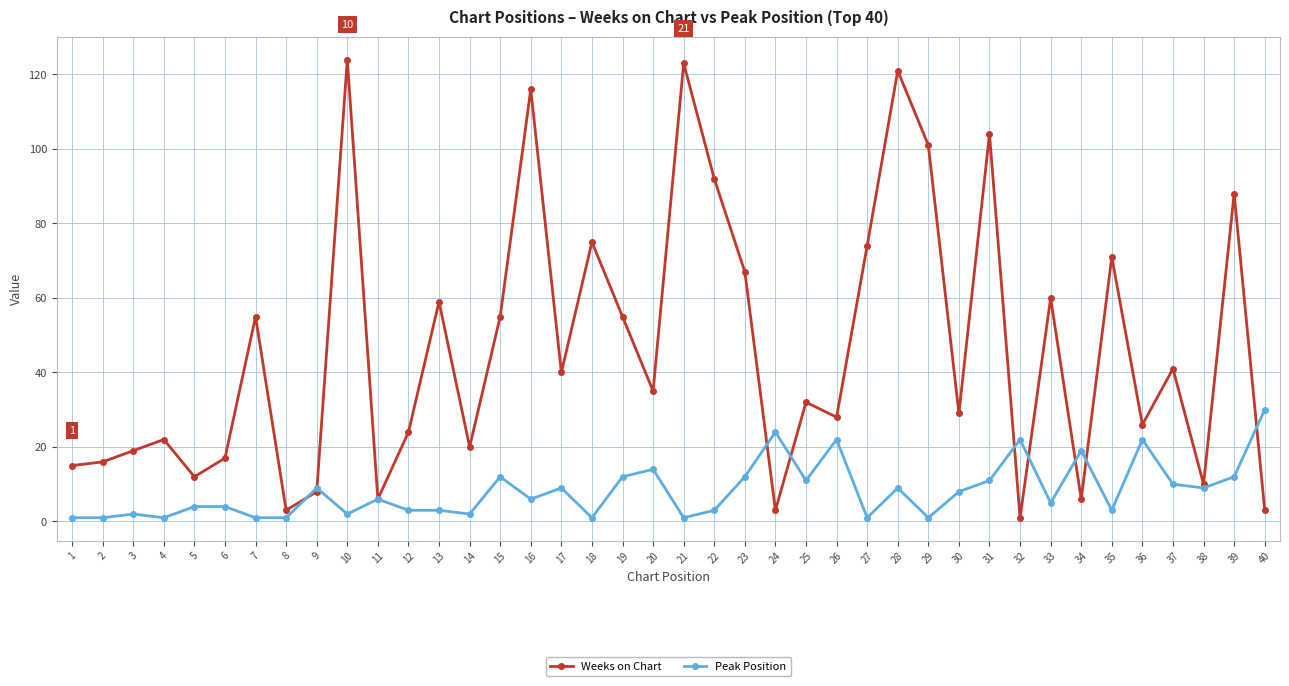

The Peak Position series shows 9 at 38. True or false?

True